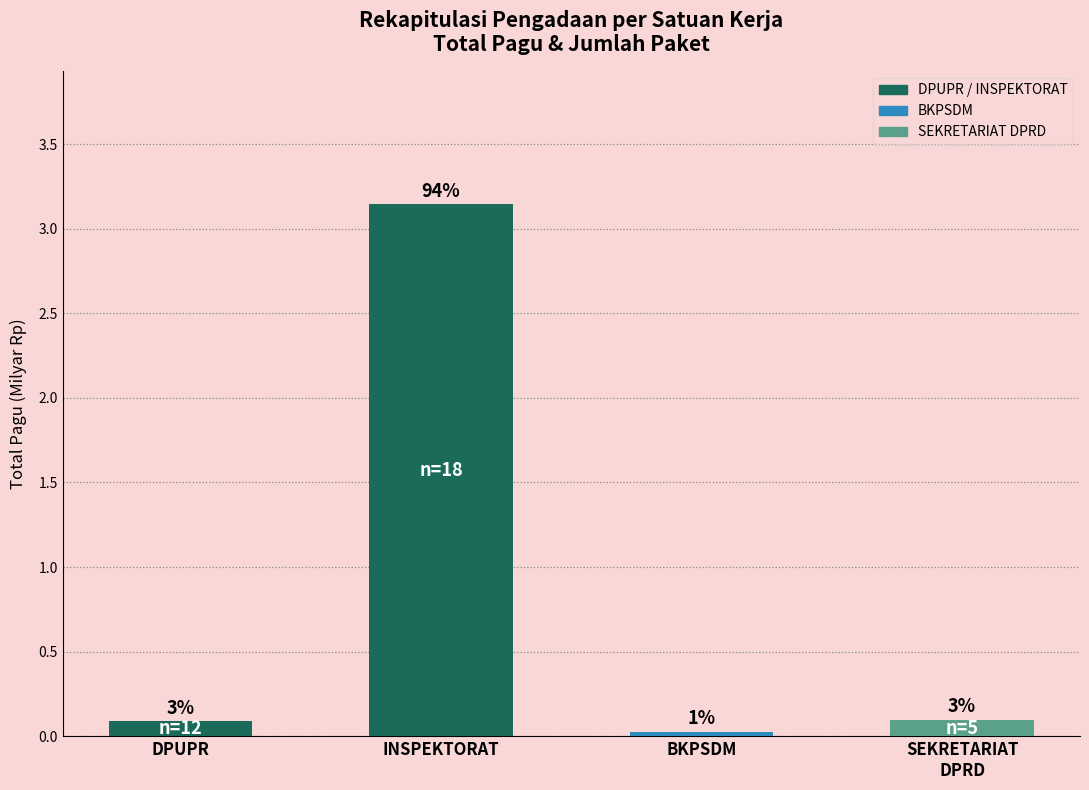

Reading left to right, transcribe all the data shown in this chart.

0.1	3.1	0.0	0.1